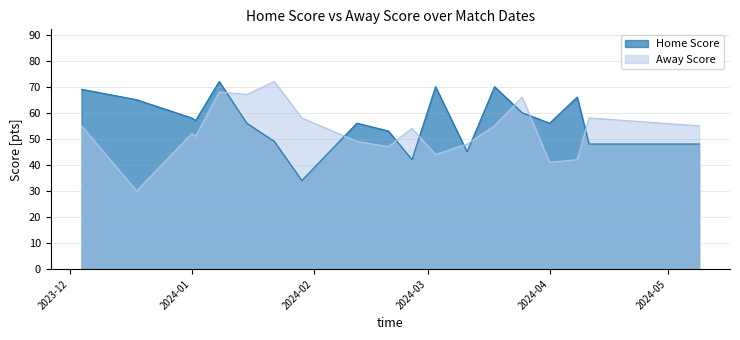

Which series has the widest spread of values?

Away Score